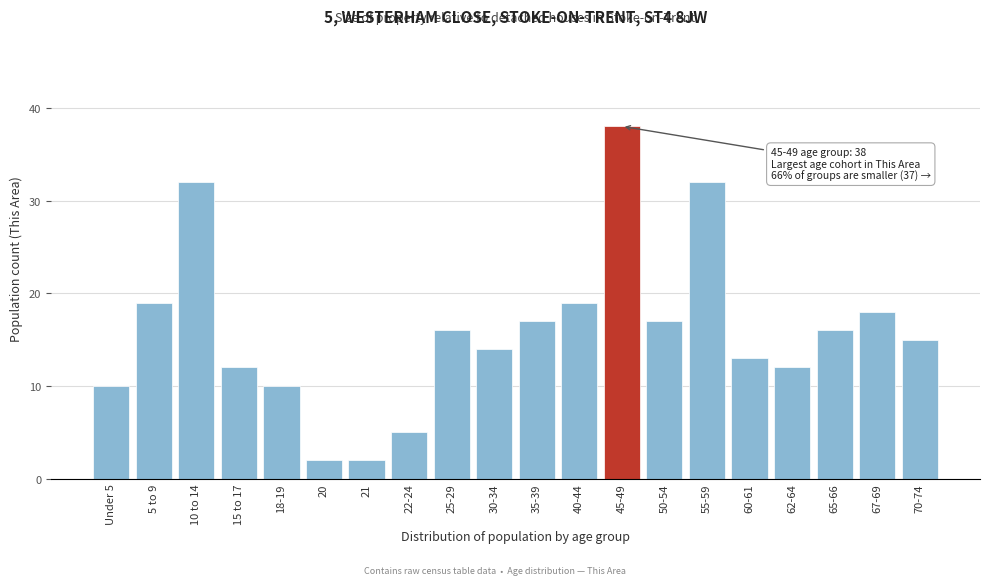

Reading left to right, extract all data points from this chart.

Under 5=10	5 to 9=19	10 to 14=32	15 to 17=12	18-19=10	20=2	21=2	22-24=5	25-29=16	30-34=14	35-39=17	40-44=19	45-49=38	50-54=17	55-59=32	60-61=13	62-64=12	65-66=16	67-69=18	70-74=15